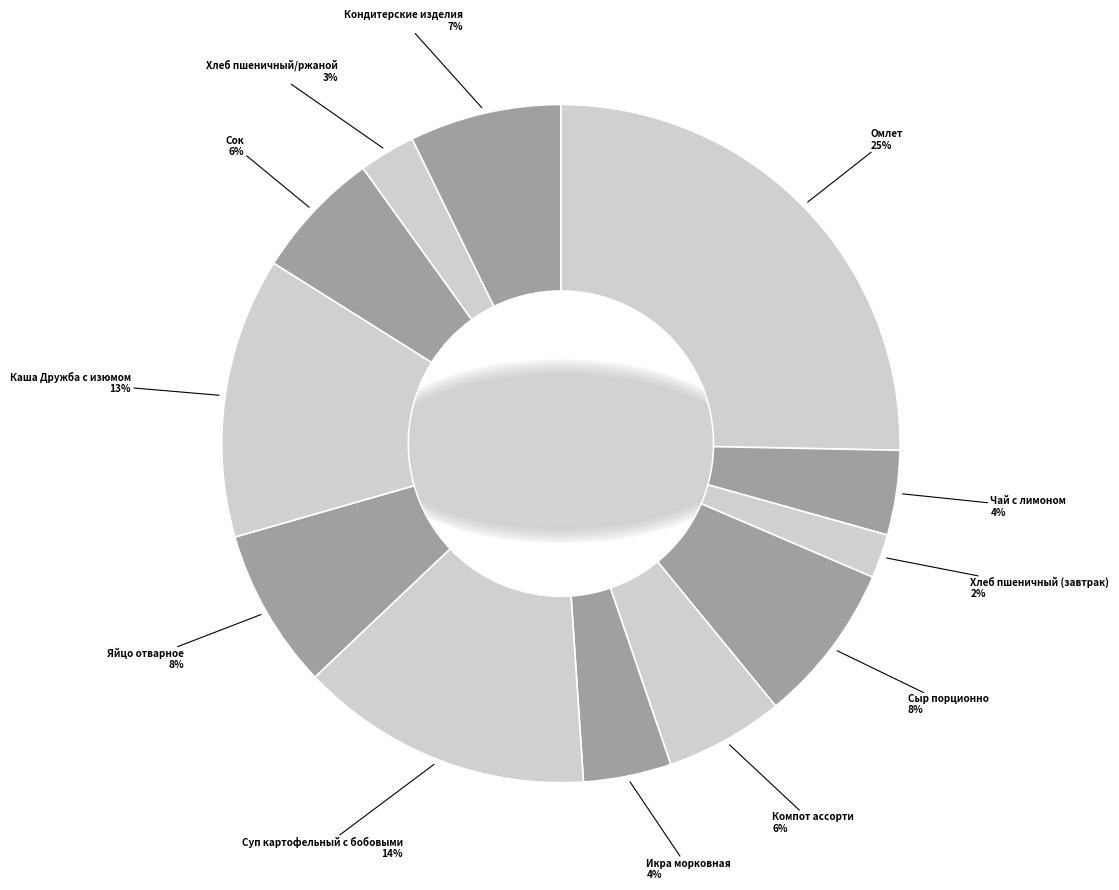

How many slices are in this pie chart?

12